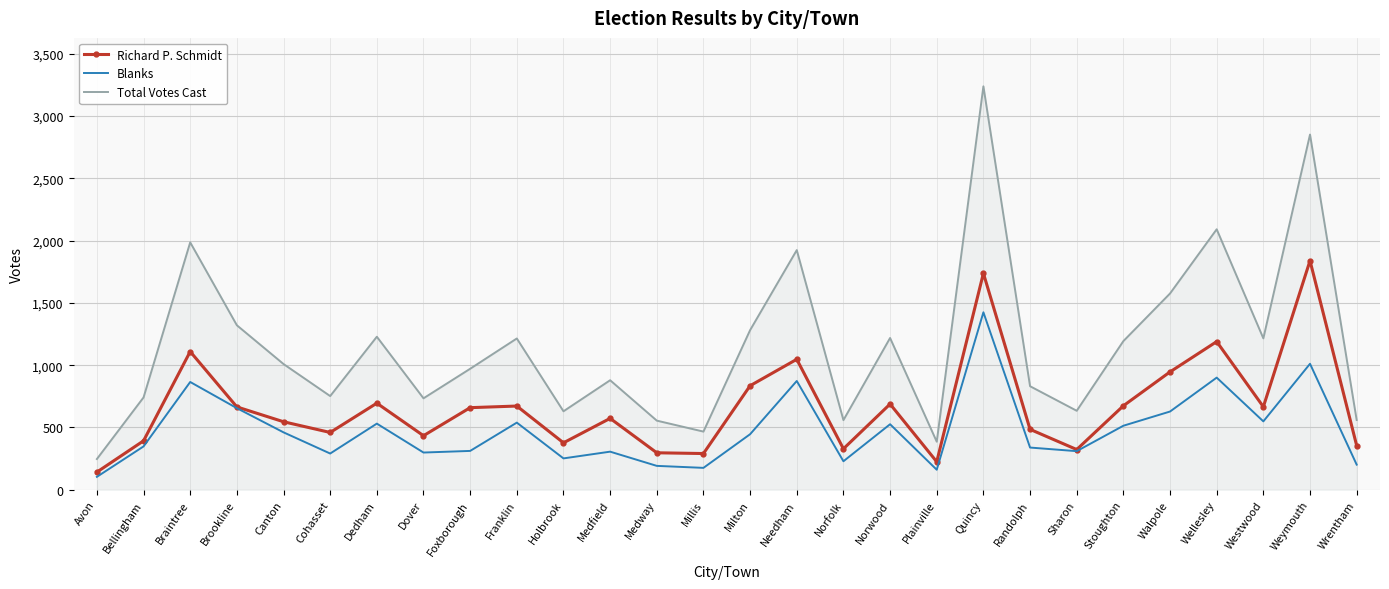

What is the lowest value of the Richard P. Schmidt series?

142